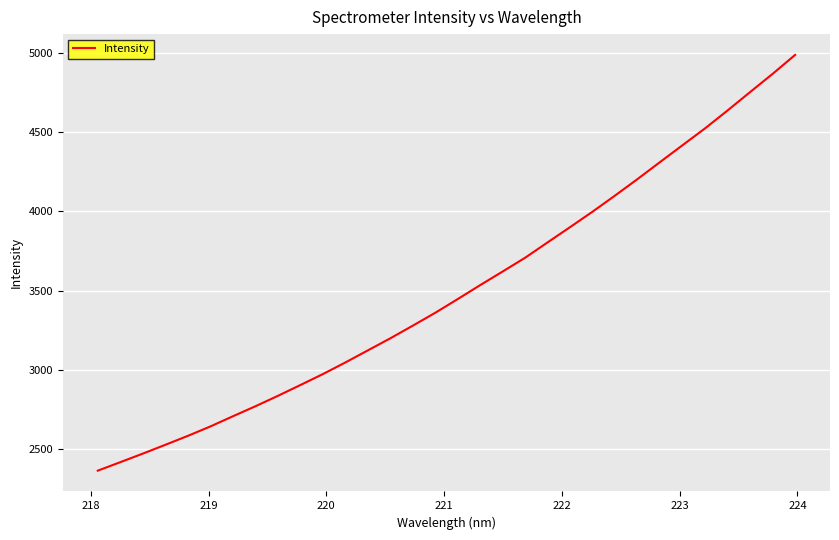

How many values are below 3447?

16